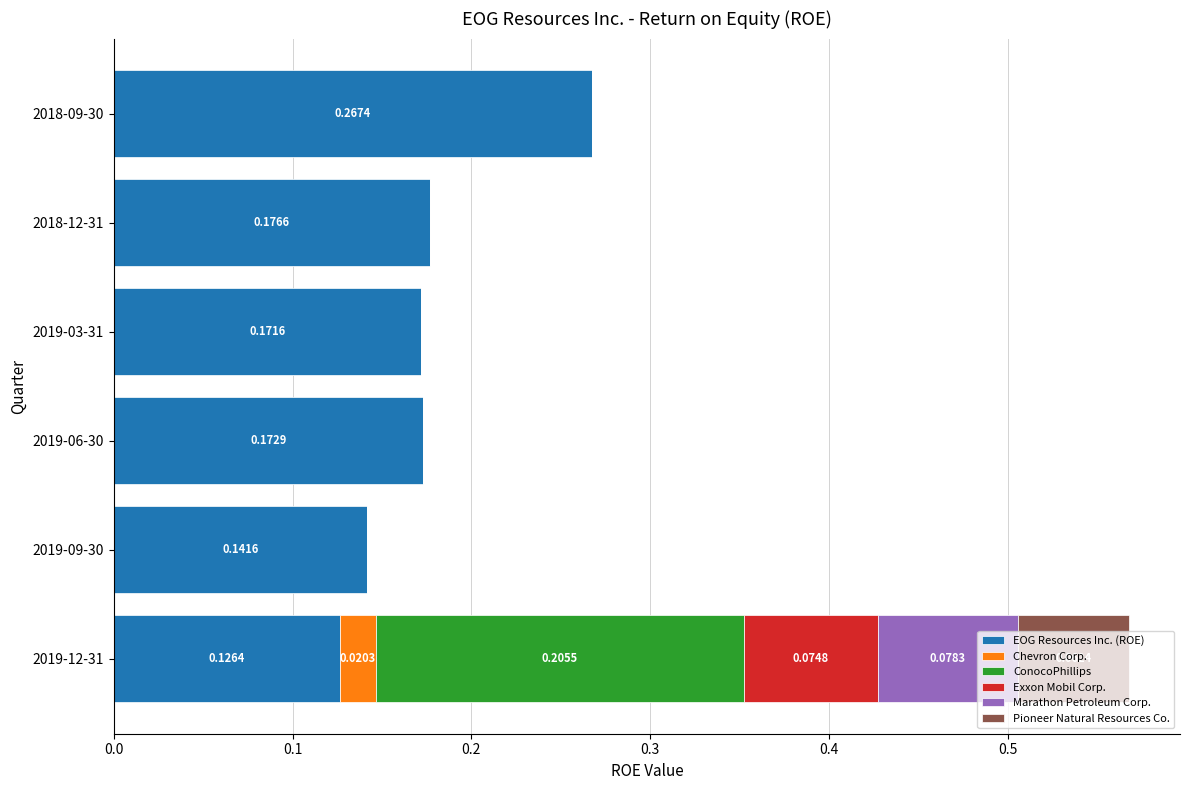

What are all the series names shown in the legend?

EOG Resources Inc. (ROE), Chevron Corp., ConocoPhillips, Exxon Mobil Corp., Marathon Petroleum Corp., Pioneer Natural Resources Co.